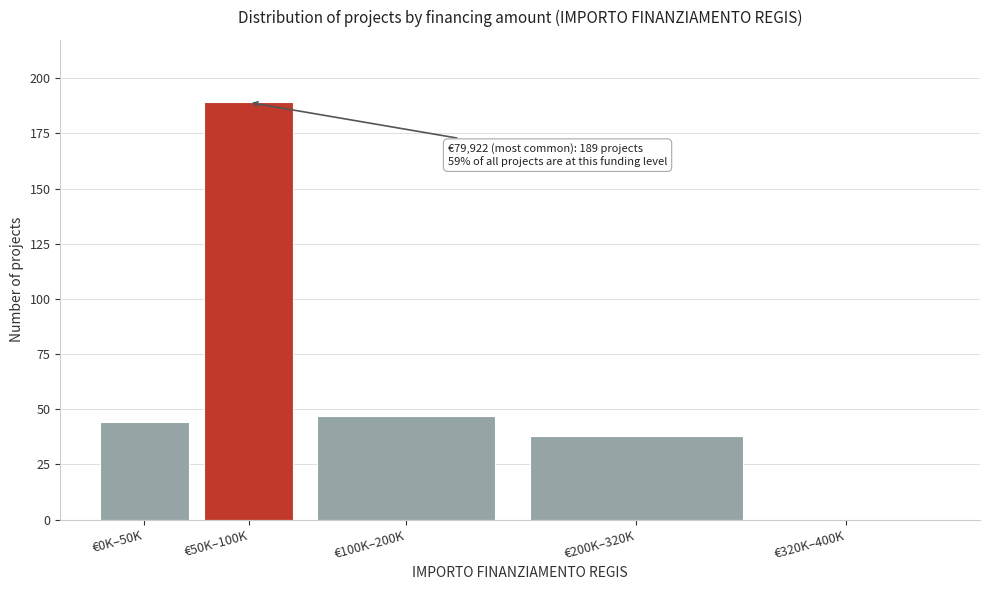

Reading left to right, what are all the values shown in this chart?

€0K–50K=44	€50K–100K=189	€100K–200K=47	€200K–320K=38	€320K–400K=0